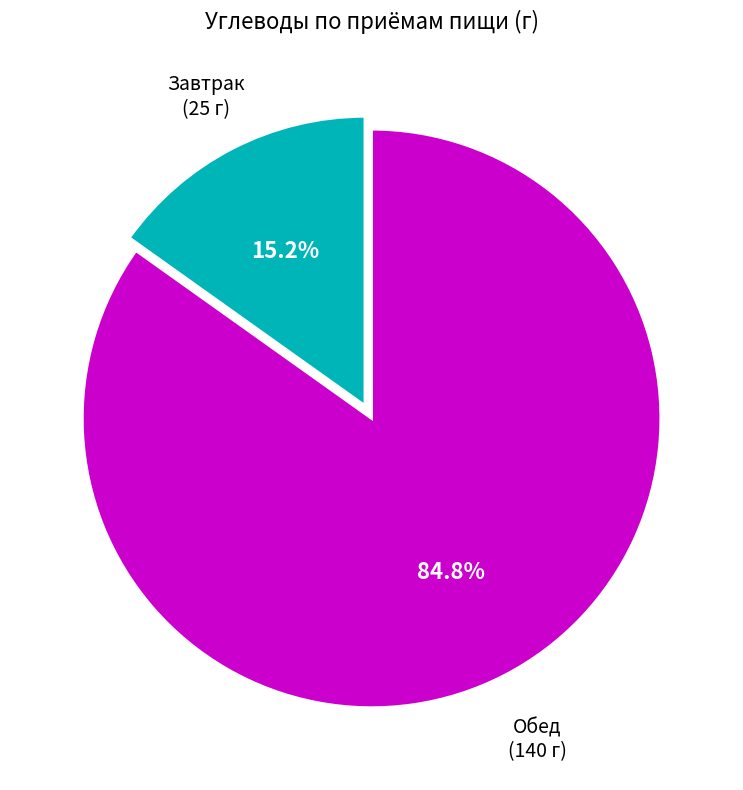

Is there a majority slice in this chart?

Yes